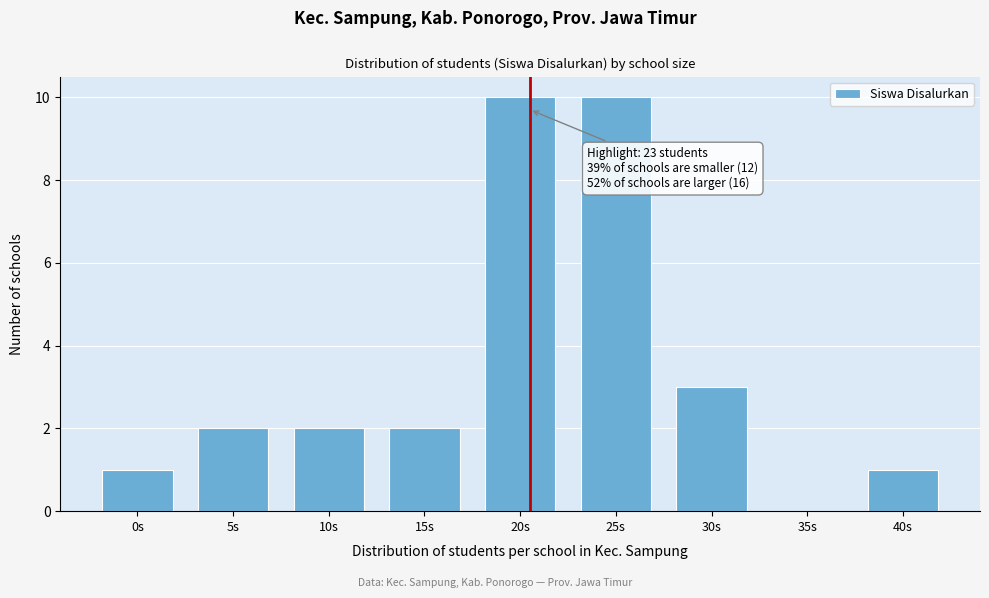

Reading left to right, transcribe all the data shown in this chart.

0s=1	5s=2	10s=2	15s=2	20s=10	25s=10	30s=3	35s=0	40s=1